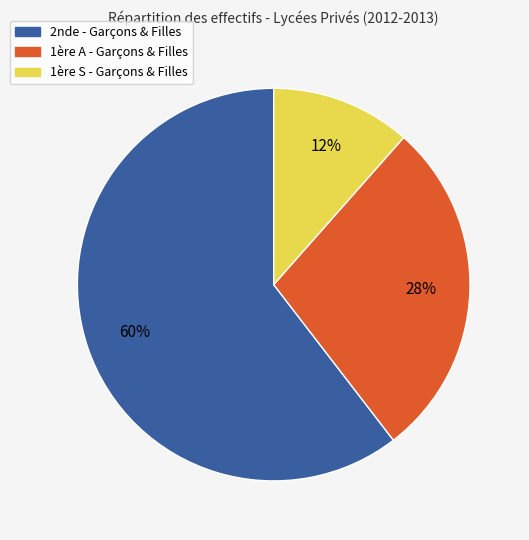

To the nearest percent, what is the average slice percentage?

33%